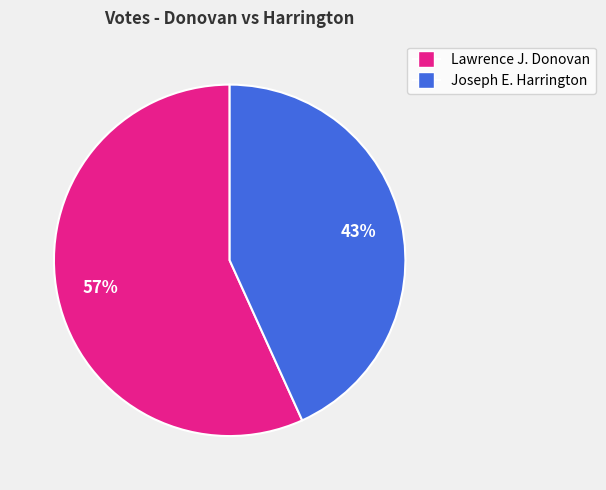

To the nearest percent, what is the average slice percentage?

50%